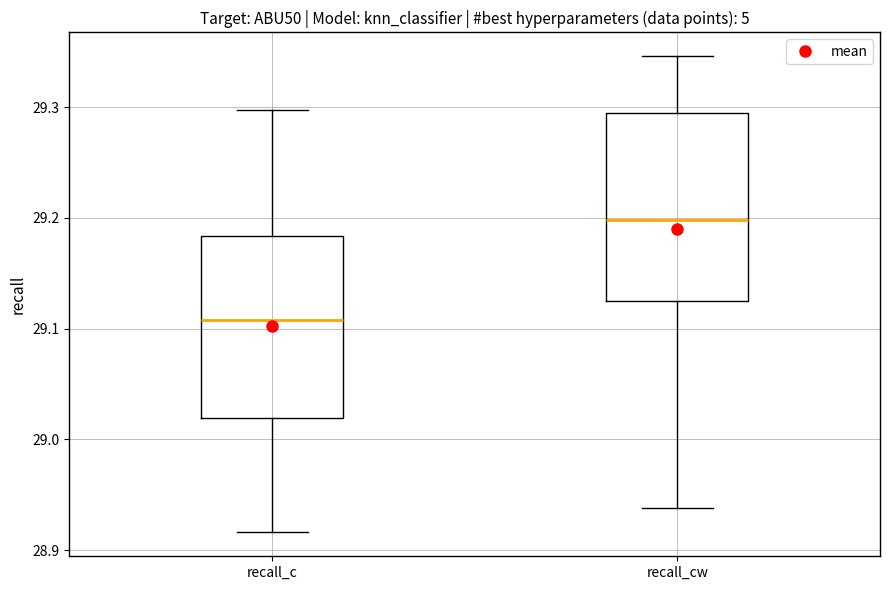

Which box has the lowest median line?

recall_c